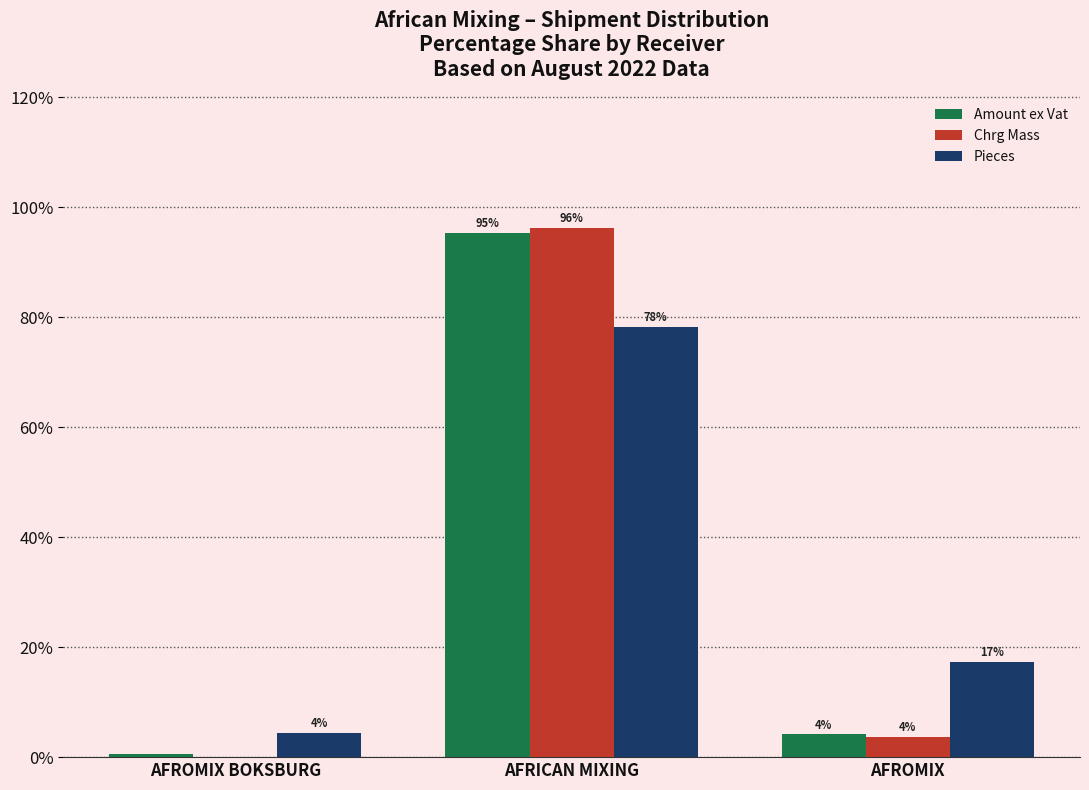

What position from the right is AFROMIX?

1